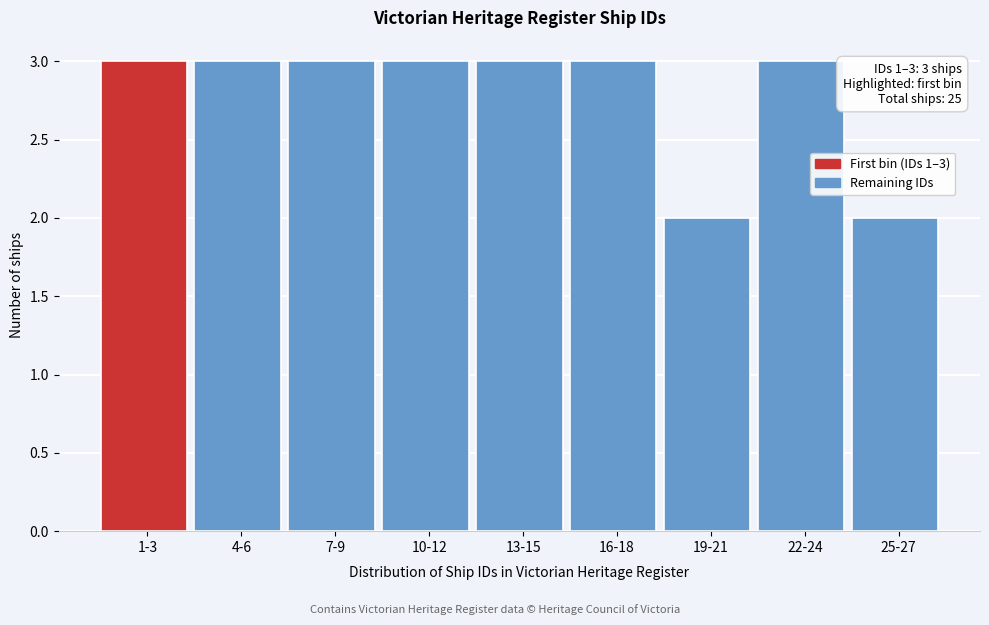

Reading right to left, extract all data points from this chart.

2	3	2	3	3	3	3	3	3